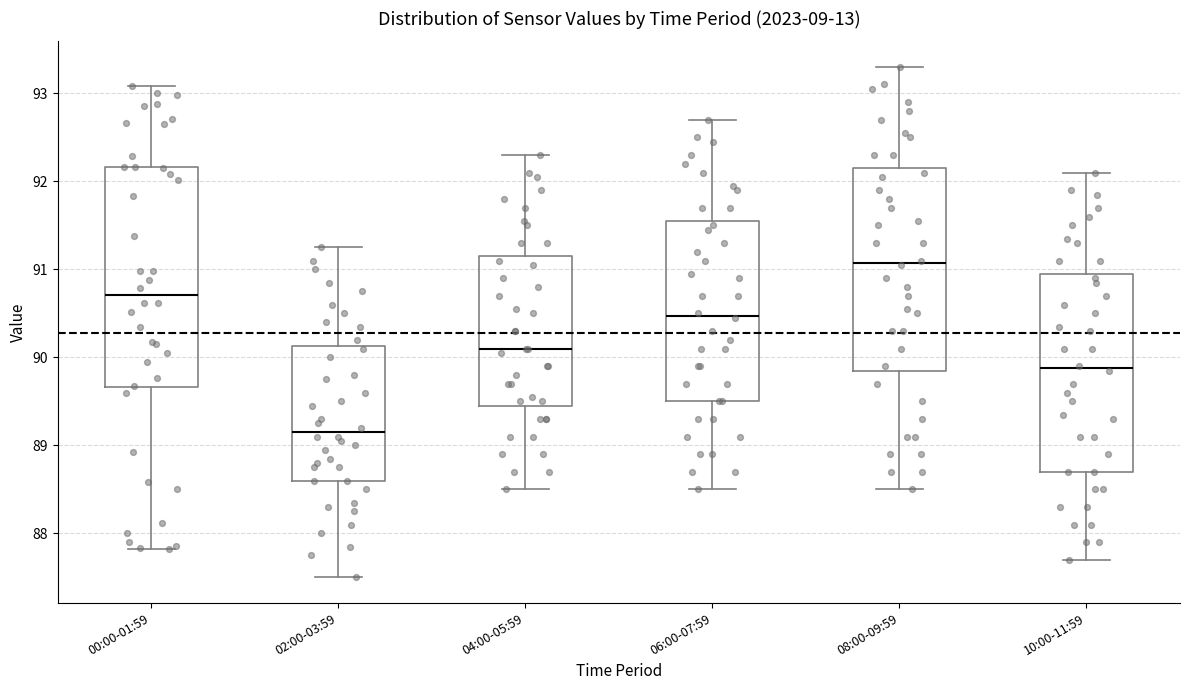

Reading left to right, transcribe this box plot: for each box, give where its median line is, the range the box spans, and where its two whiskers end, as read against the y-axis. The values are not printed on the chart, so give them approximately, as read against the axis.

00:00-01:59: median 90.7, box 89.7 to 92.2, whiskers 87.8 to 93.1
02:00-03:59: median 89.2, box 88.6 to 90.1, whiskers 87.5 to 91.3
04:00-05:59: median 90.1, box 89.5 to 91.2, whiskers 88.5 to 92.3
06:00-07:59: median 90.5, box 89.5 to 91.6, whiskers 88.5 to 92.7
08:00-09:59: median 91.1, box 89.9 to 92.2, whiskers 88.5 to 93.3
10:00-11:59: median 89.9, box 88.7 to 91.0, whiskers 87.7 to 92.1